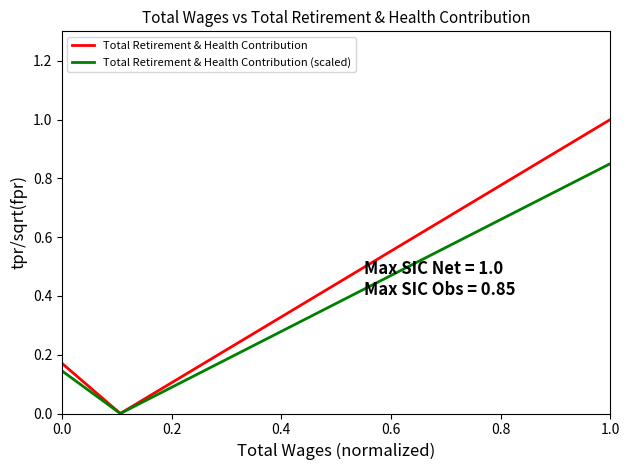

List the series in order of their peak value, lowest first.

Total Retirement & Health Contribution (scaled), Total Retirement & Health Contribution